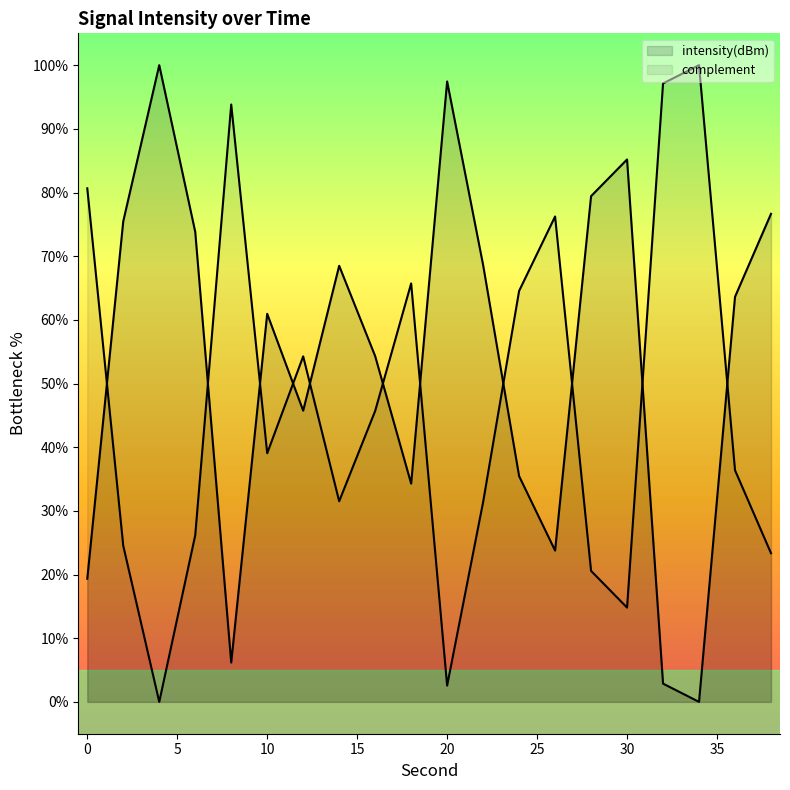

What is the change in value from 4 to 30?

-14.8